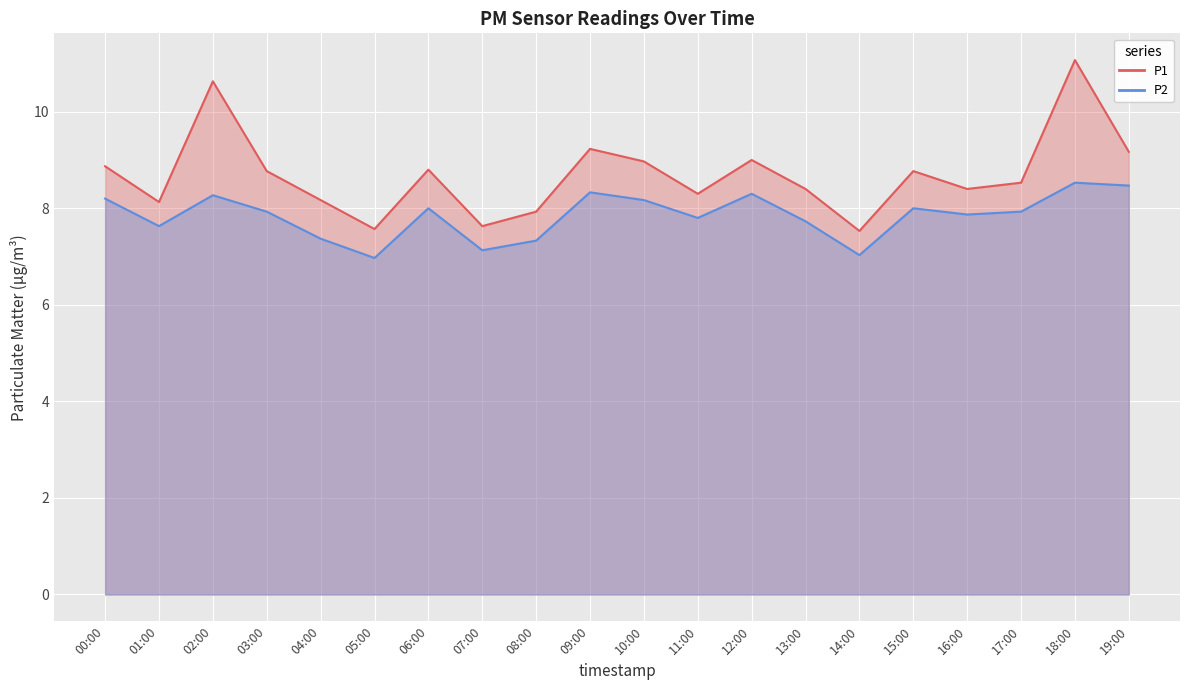

True or false: P1 and P2 cross at least once.

False